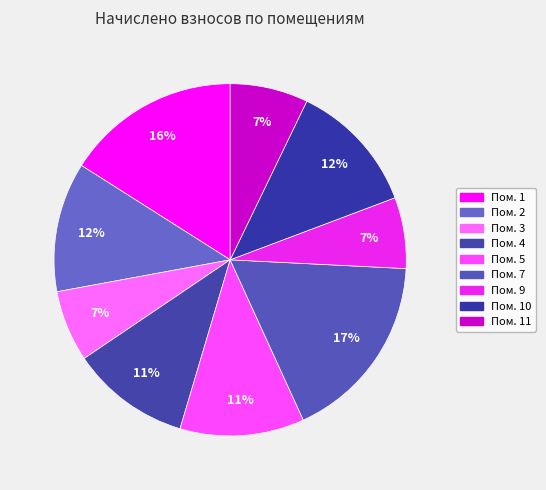

How many segments does this pie chart have?

9